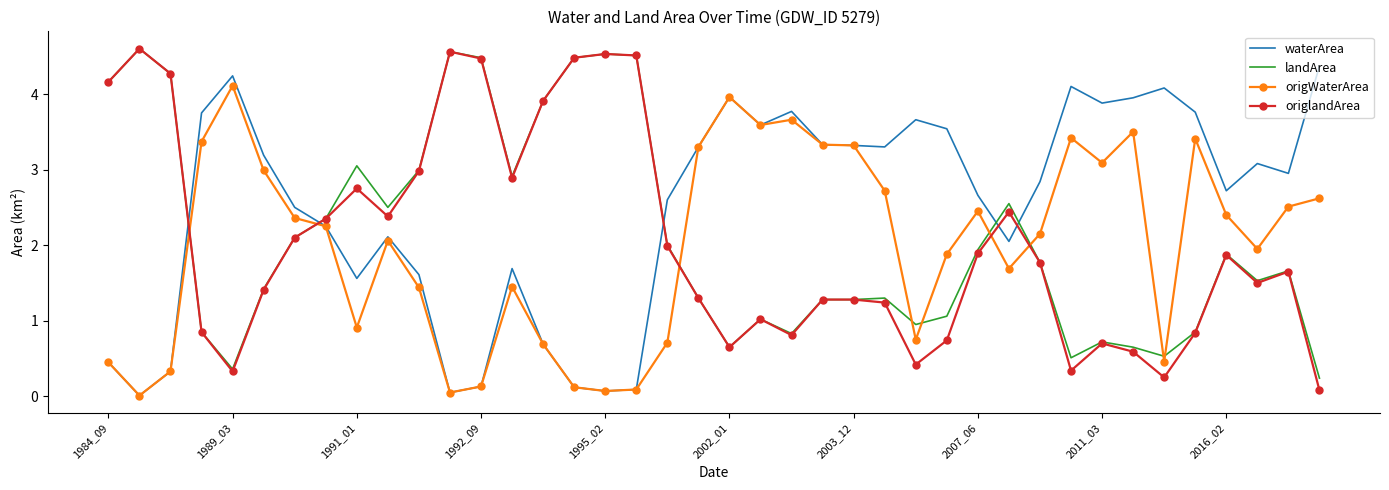

What is the average value of the origlandArea series?

2.1